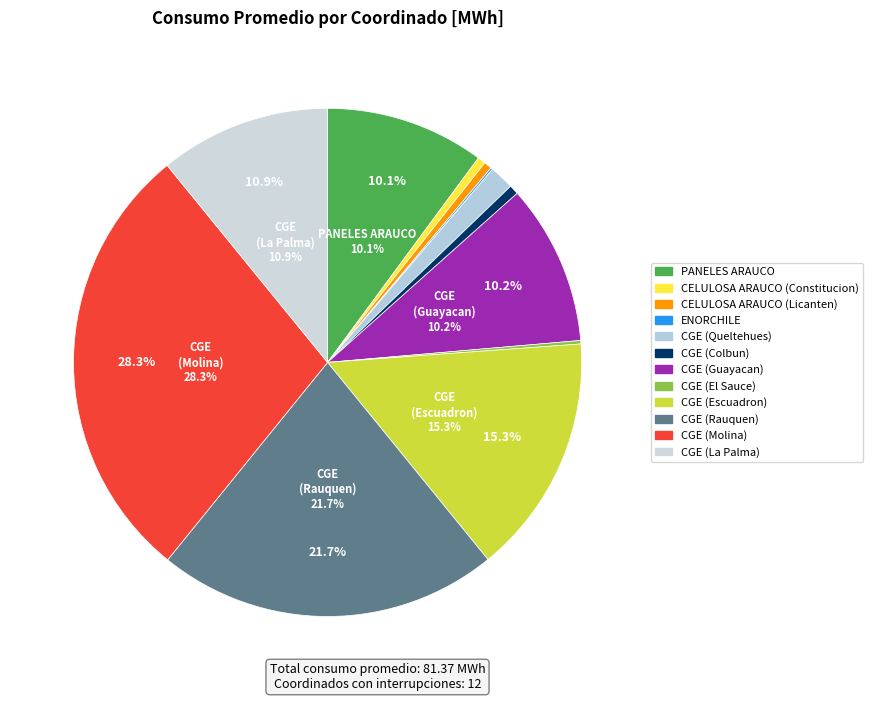

Does any single category account for the majority?

No